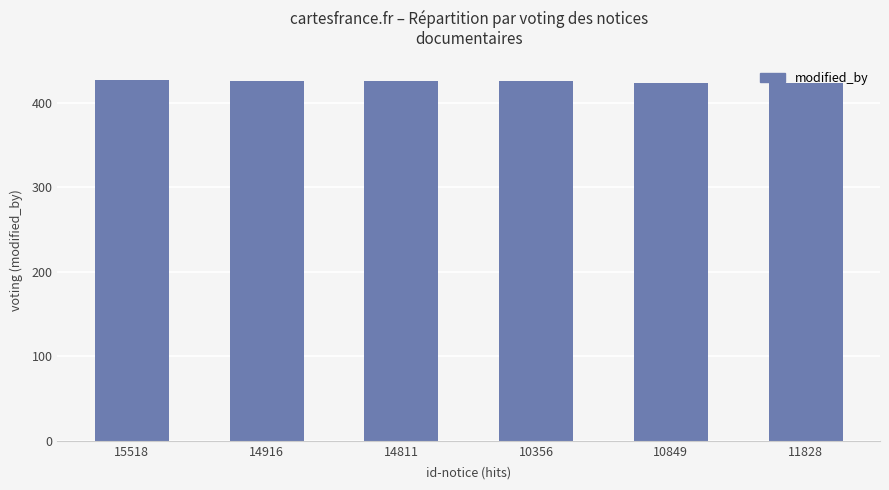

What is the label of the 6th bar from the left?

11828